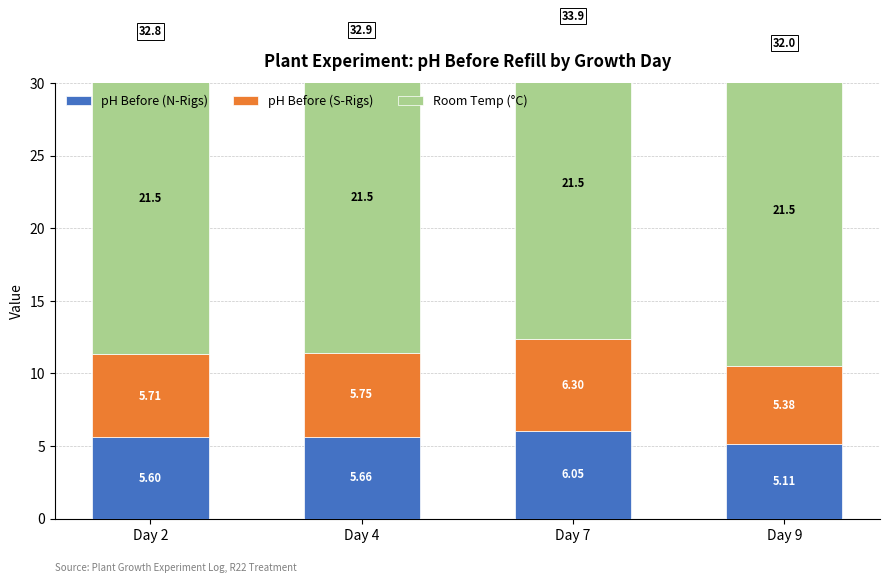

Where is pH Before (N-Rigs) nearest to the value 5?

Day 9